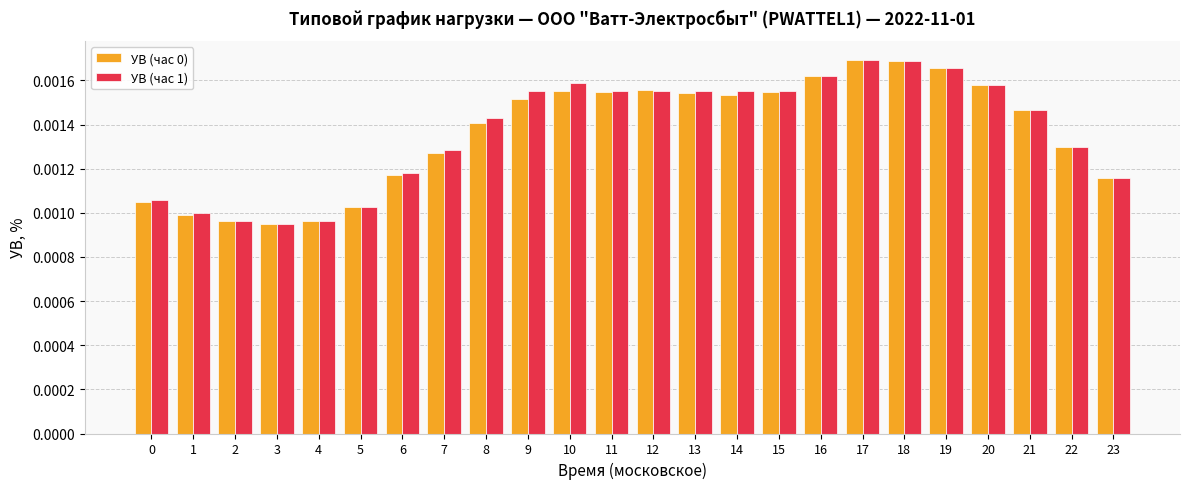

How many УВ (час 1) values are between 0 and 1?

24